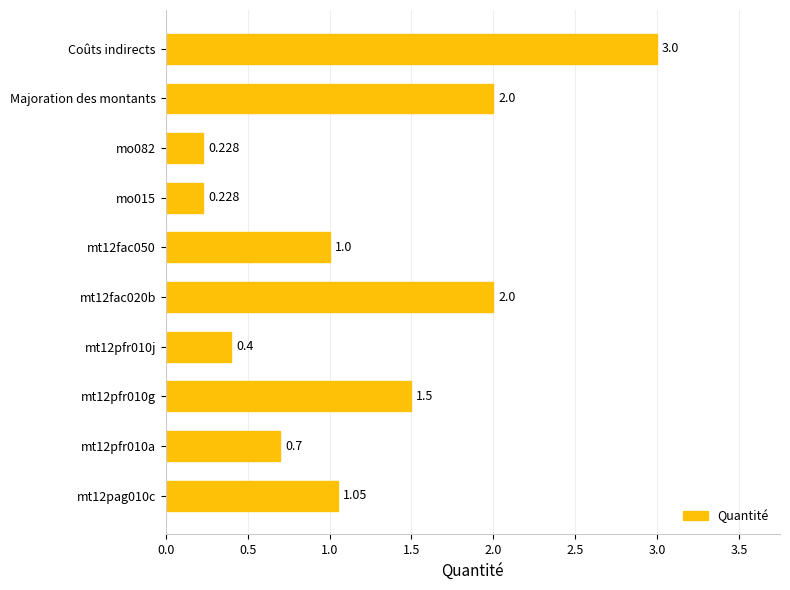

Between Coûts indirects and mo082, which is larger?

Coûts indirects